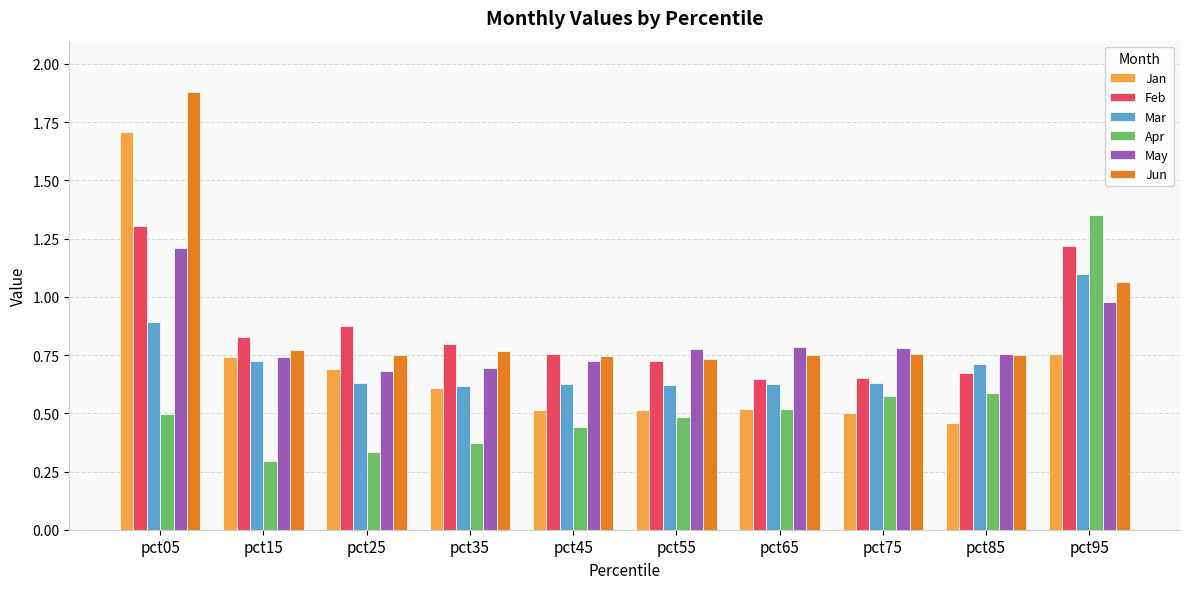

Where is Jun nearest to the value 1?

pct95